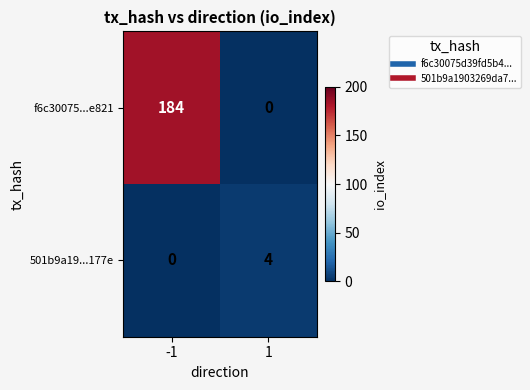

Is it true that f6c30075...e821 equals 184 at -1?

True